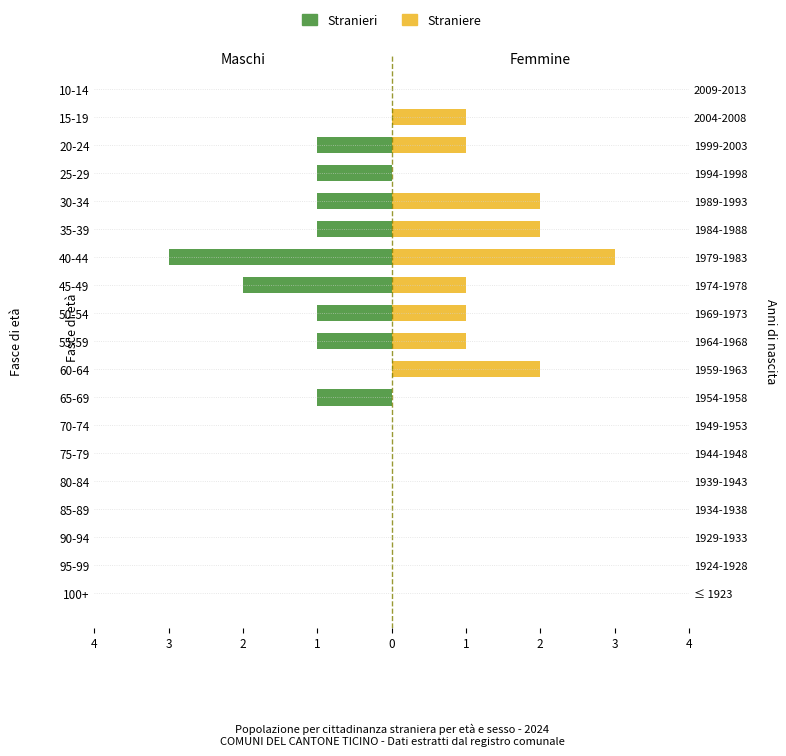

What is the difference between the maximum and second lowest values in the Straniere series?

3